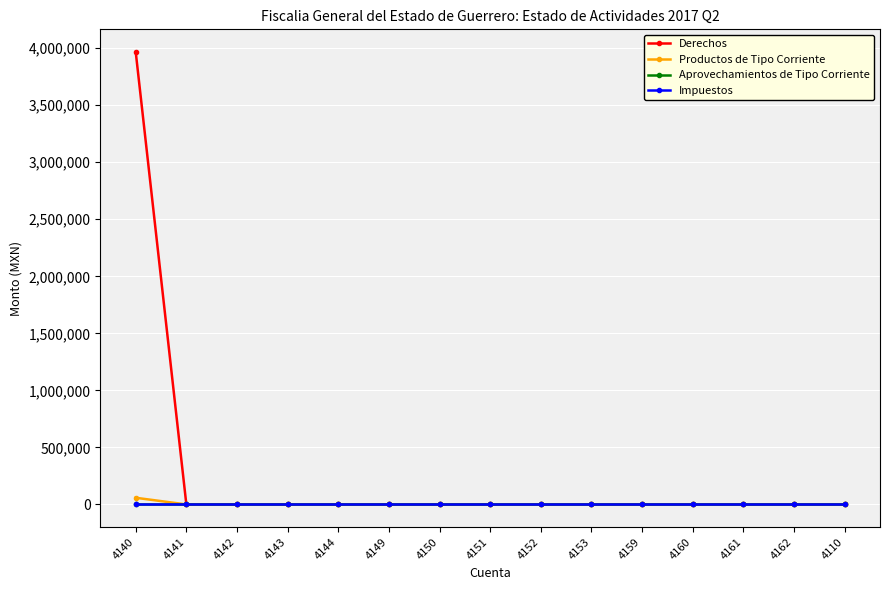

Does the chart have visible grid lines?

Yes